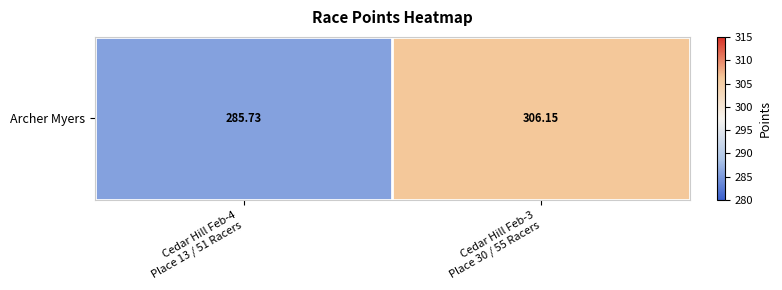

Between Cedar Hill Feb-3
Place 30 / 55 Racers and Cedar Hill Feb-4
Place 13 / 51 Racers, which is larger?

Cedar Hill Feb-3
Place 30 / 55 Racers